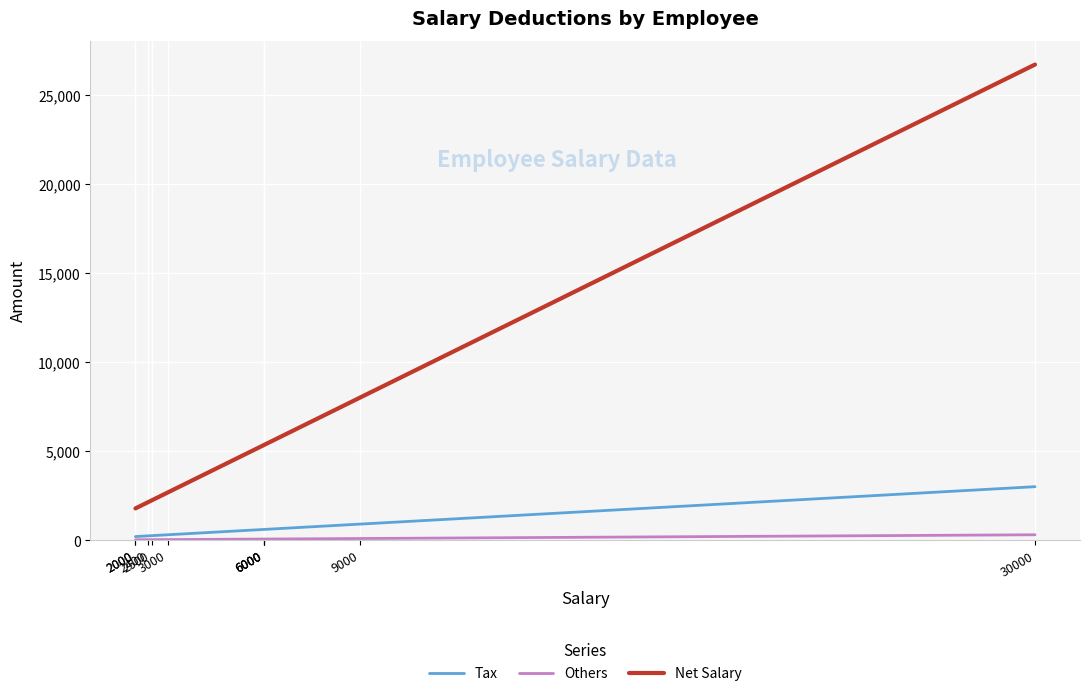

True or false: Others and Net Salary intersect in this chart.

False